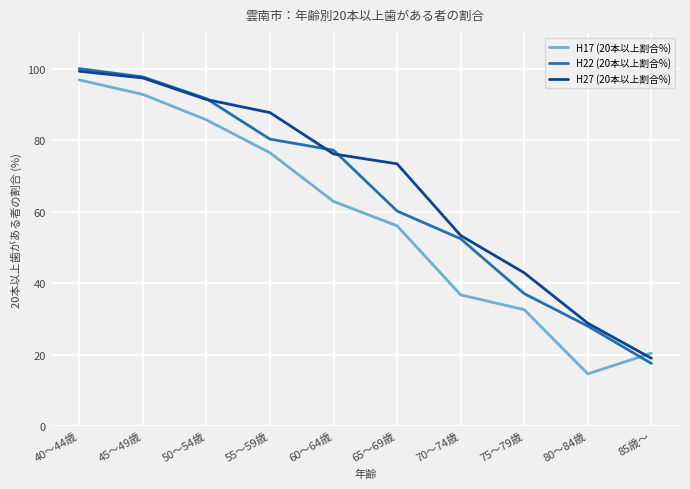

What position from the left is 85歳～?

10